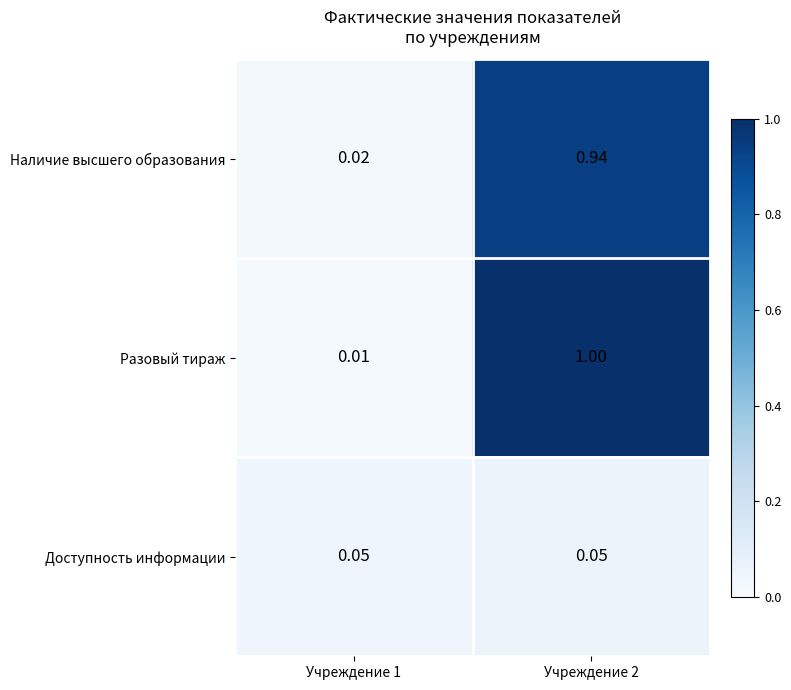

Which series has the largest range (max minus min)?

Разовый тираж